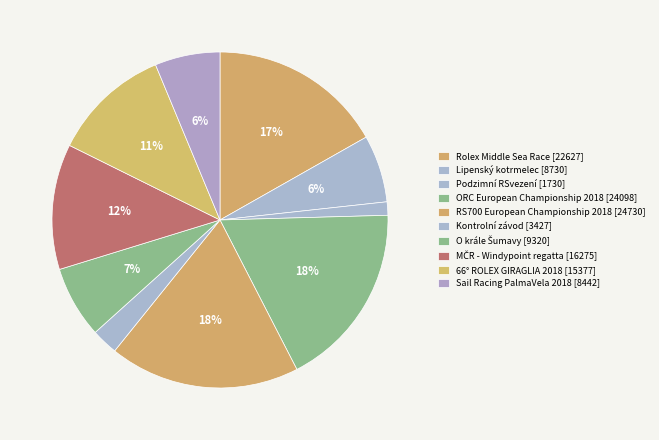

How many slices are in this pie chart?

10